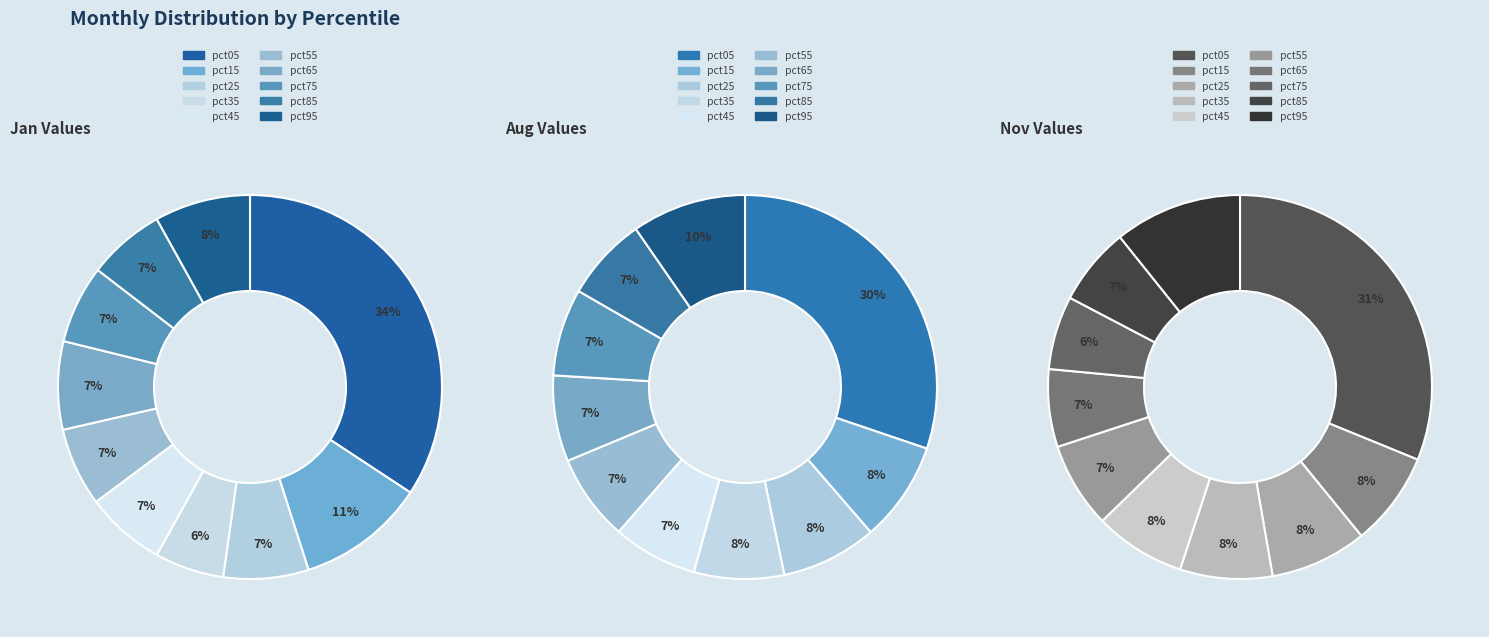

How much of the chart is everything except 5?

93.4%